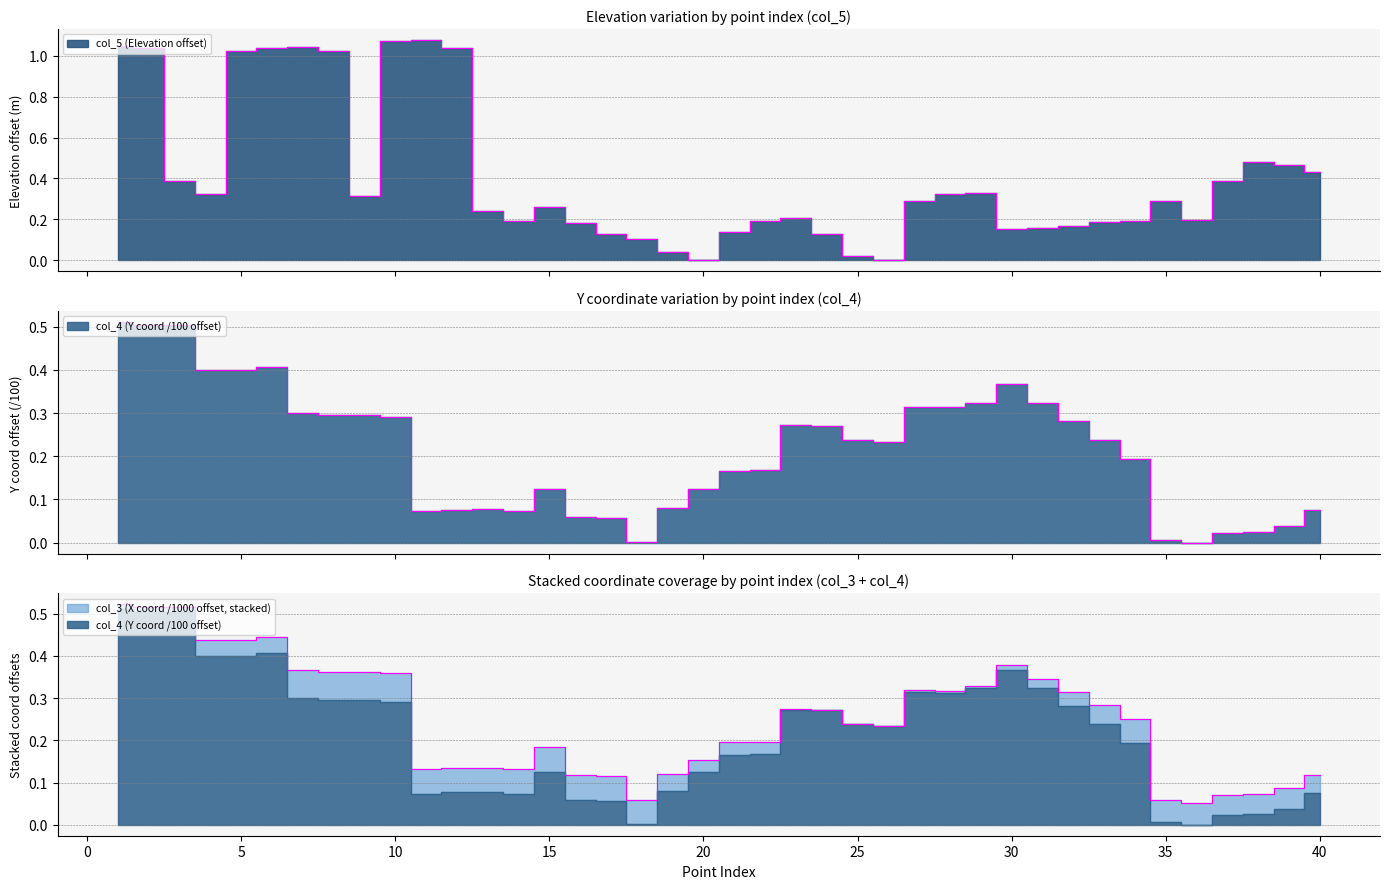

At which label does col_5 reach its minimum?

26